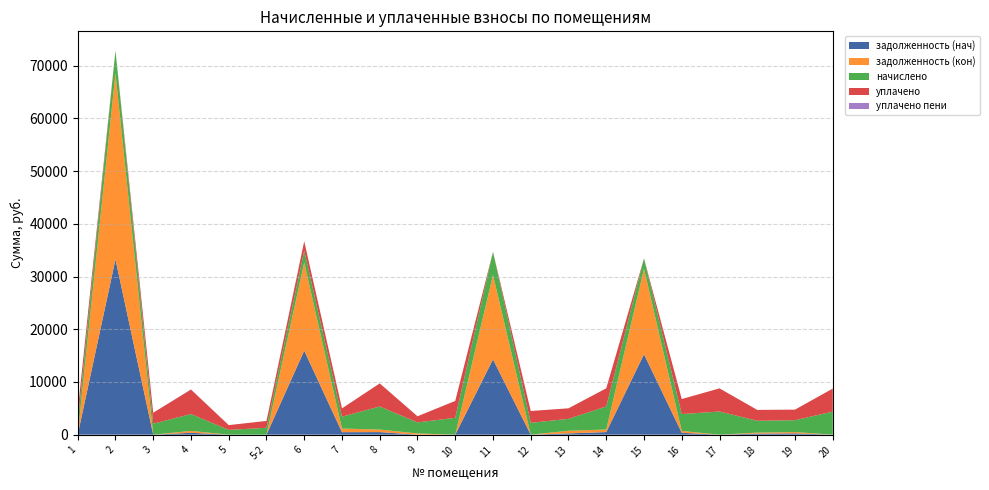

Reading left to right, what are all the values shown in this chart?

задолженность (нач): 0.0	33262.3	0.0	356.5	0.0	0.0	15943.8	468.8	486.4	0.0	0.0	14291.7	0.0	241.6	486.4	15263.1	355.7	0.0	196.2	247.4	0.0
задолженность (кон): 0.0	35328.2	0.0	356.5	0.0	0.0	16740.4	688.1	486.4	229.9	0.0	16032.9	0.5	499.6	488.3	16211.1	355.7	0.0	196.2	246.6	0.0
начислено: 2252.4	4306.5	2082.4	3208.6	906.7	1303.3	2259.4	2259.4	4377.3	2096.6	3201.5	4377.3	2245.3	2259.4	4377.3	1976.1	3201.5	4391.5	2245.3	2252.4	4377.3
уплачено: 2252.4	0.0	2082.4	4634.6	906.7	1303.3	1757.3	1572.8	4377.3	1166.8	3201.5	0.0	2246.3	2002.3	3443.5	0.0	2845.8	4393.3	2059.2	2004.3	4374.0
уплачено пени: 0.0	0.0	0.0	37.5	0.0	0.0	0.0	0.0	0.0	0.0	0.0	0.0	0.0	0.0	2.9	0.0	0.0	0.0	0.0	0.0	0.0